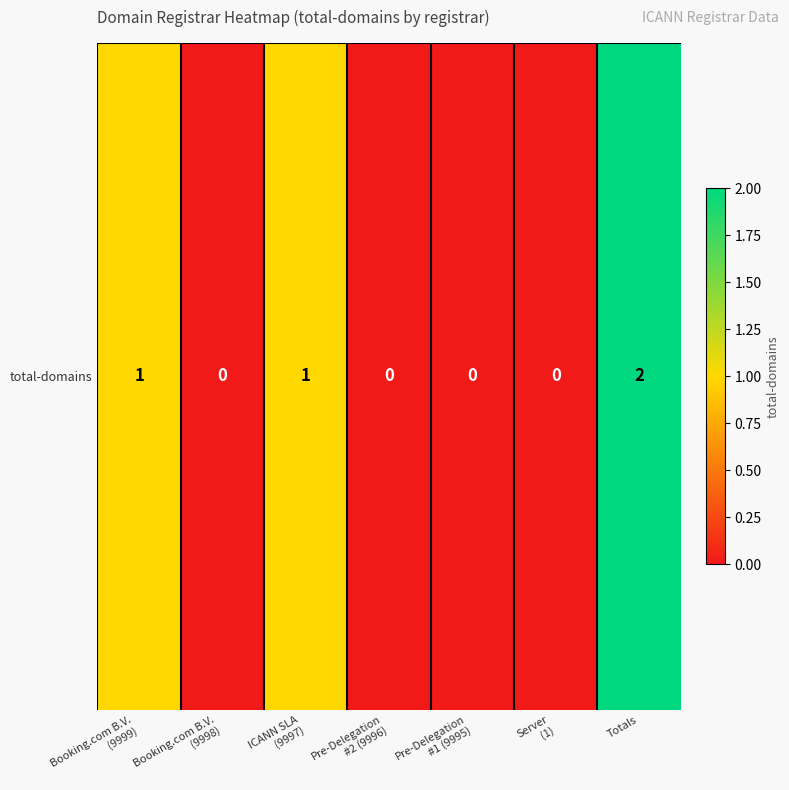

What is the difference between the maximum and minimum values?

2